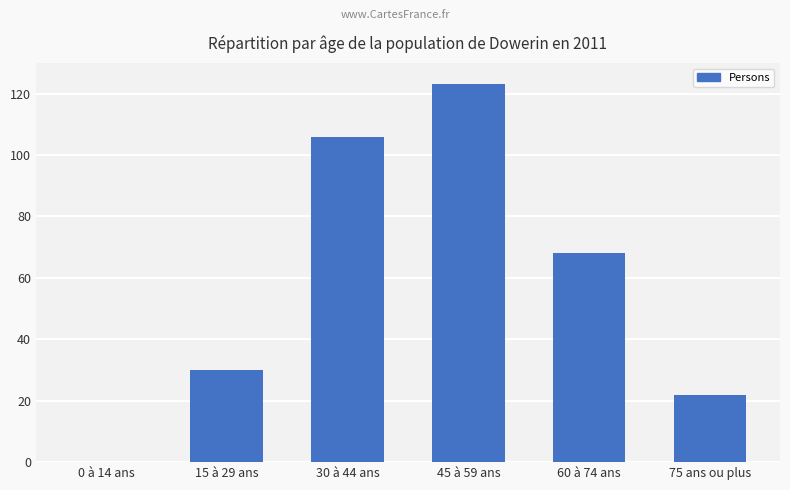

How many positive values are there?

5